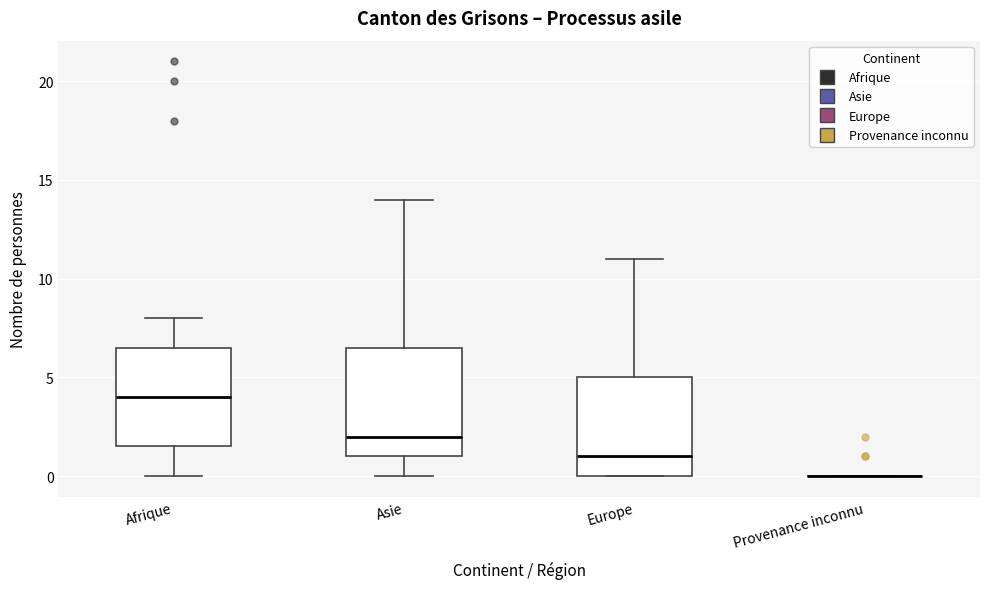

Reading left to right, read every box against the y-axis: the position of its median line, the range the box covers, and the ends of its whiskers. The values are not printed on the chart, so give them approximately, as read against the axis.

Afrique: median 4.0, box 1.5 to 6.5, whiskers 0.0 to 8.0
Asie: median 2.0, box 1.0 to 6.5, whiskers 0.0 to 14.0
Europe: median 1.0, box 0.0 to 5.0, whiskers 0.0 to 11.0
Provenance inconnu: box collapsed to a line at 0.0, whiskers 0.0 to 0.0